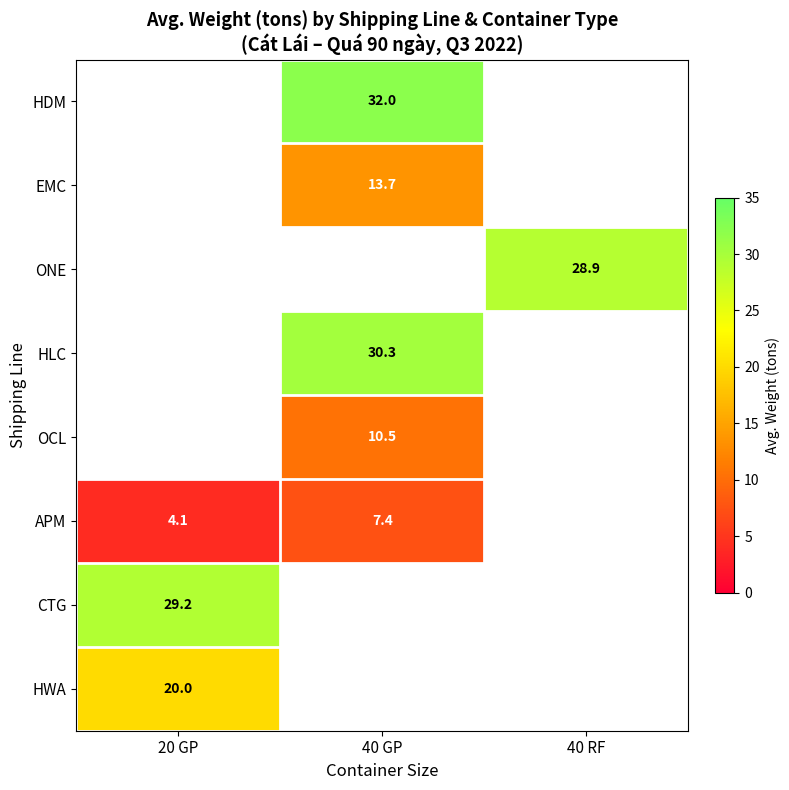

The value of EMC at 40 GP is 23.3. True or false?

False